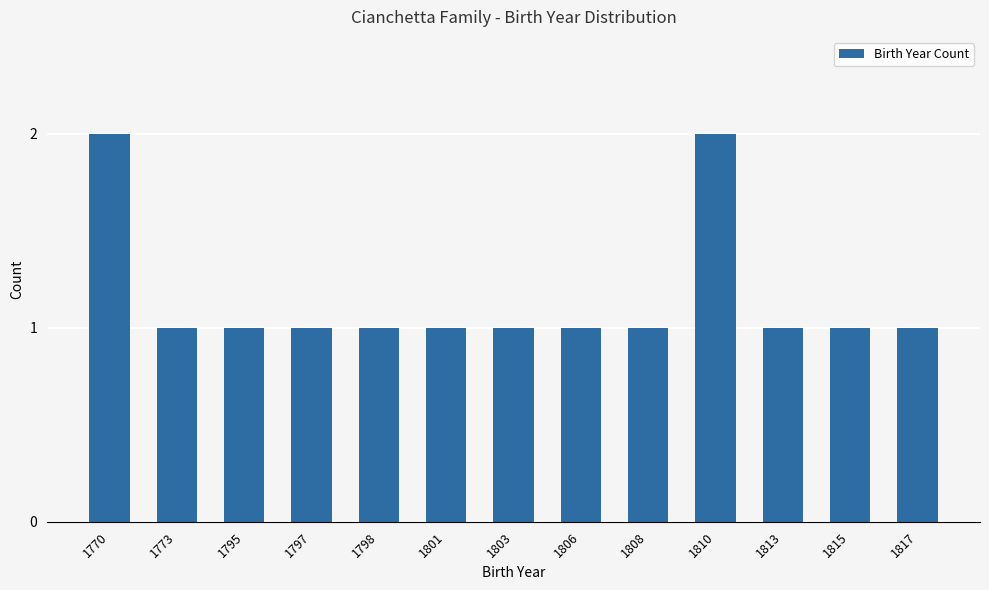

What is the average value?

1